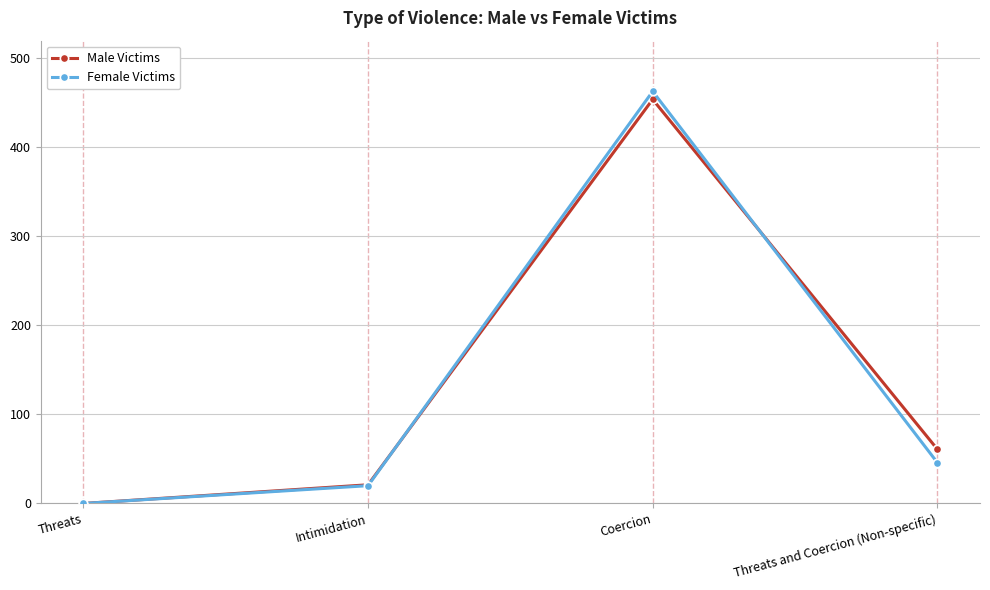

Reading left to right, list all the values displayed in this chart.

Male Victims: Threats=0	Intimidation=21	Coercion=454	Threats and Coercion (Non-specific)=61
Female Victims: Threats=0	Intimidation=20	Coercion=463	Threats and Coercion (Non-specific)=46